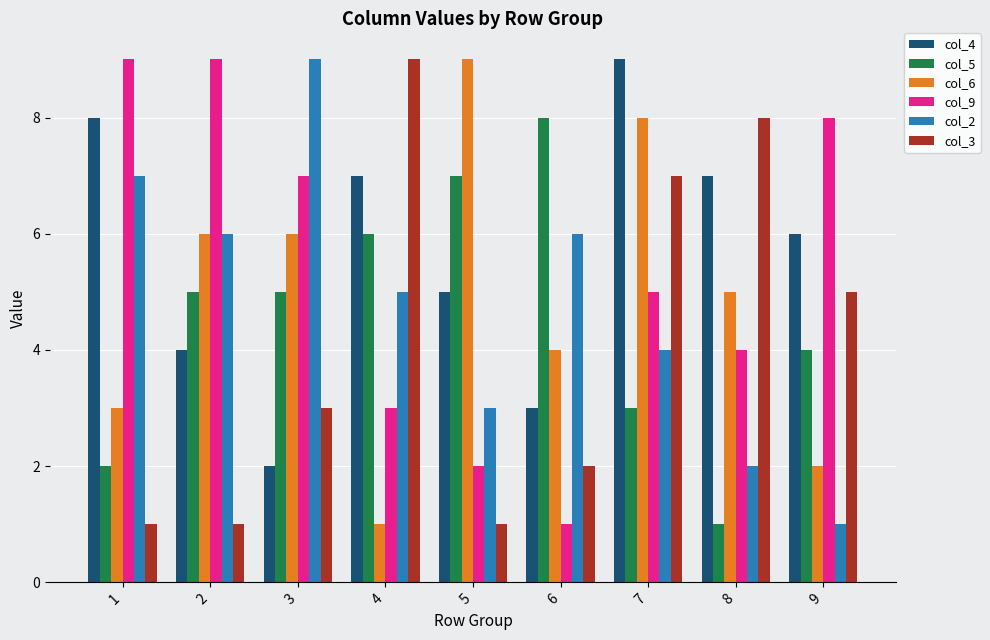

How many distinct data groups are displayed?

6